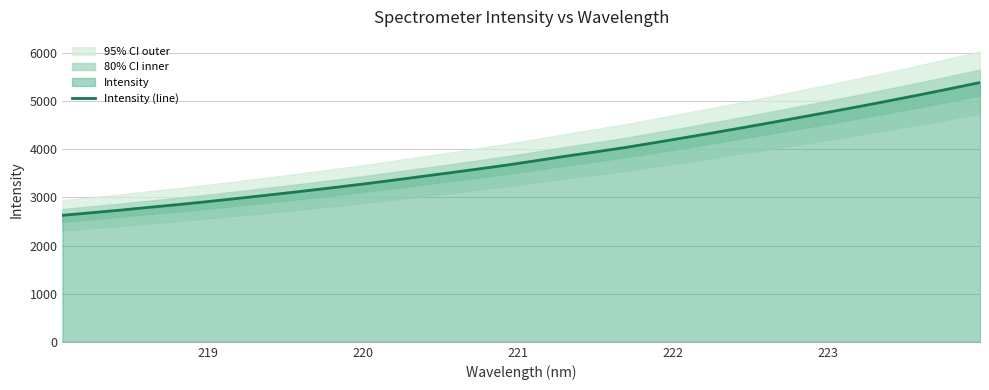

What is the value of the 2nd point from the left?

2682.6